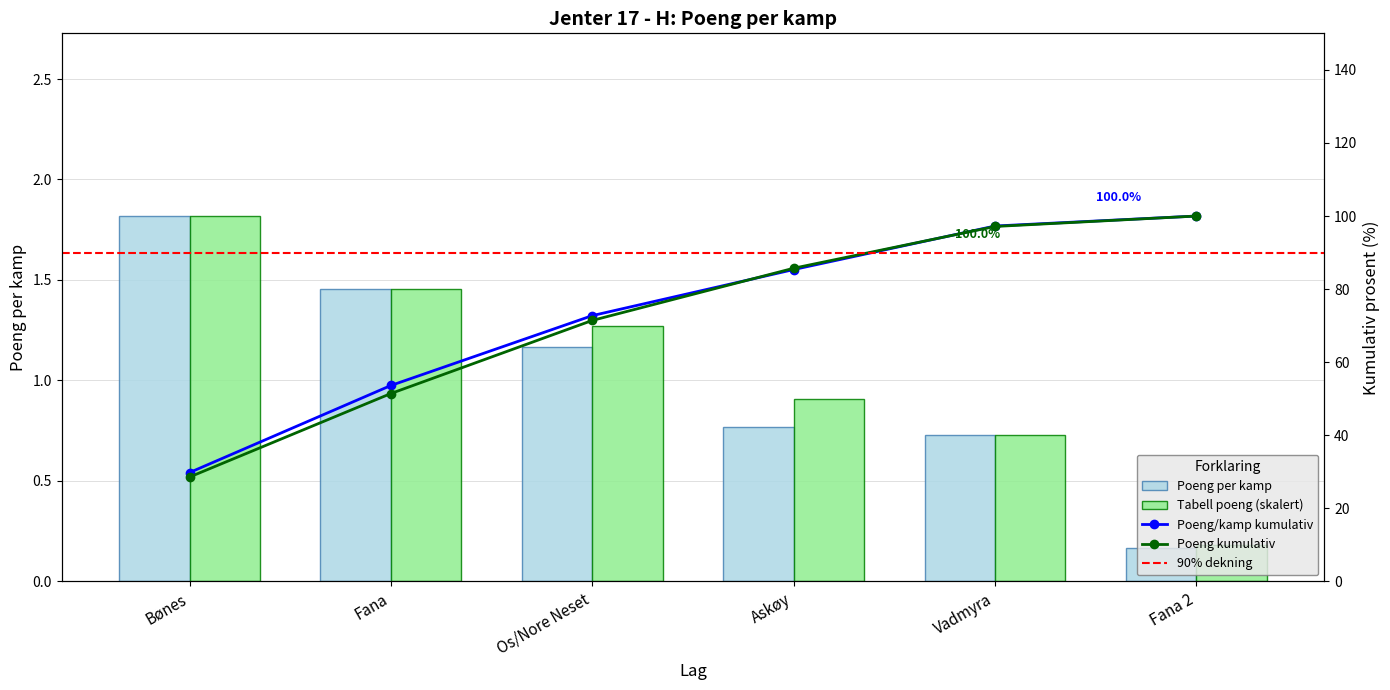

Reading left to right, what are all the values shown in this chart?

Bønes=1.8	Fana=1.5	Os/Nore Neset=1.2	Askøy=0.8	Vadmyra=0.7	Fana 2=0.2